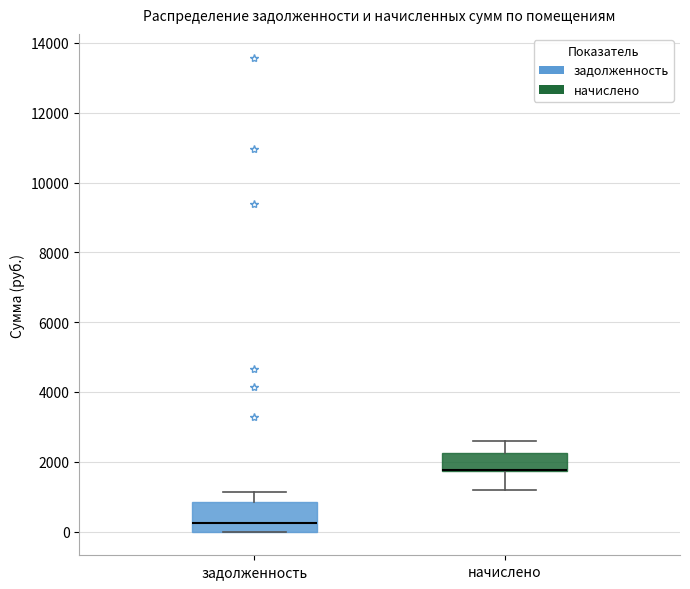

Comparing the boxes themselves (not the whiskers), which one is the tallest?

задолженность